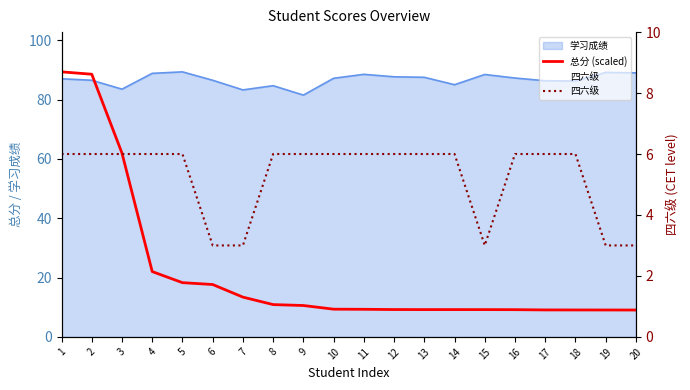

What is the greatest value displayed?

89.3